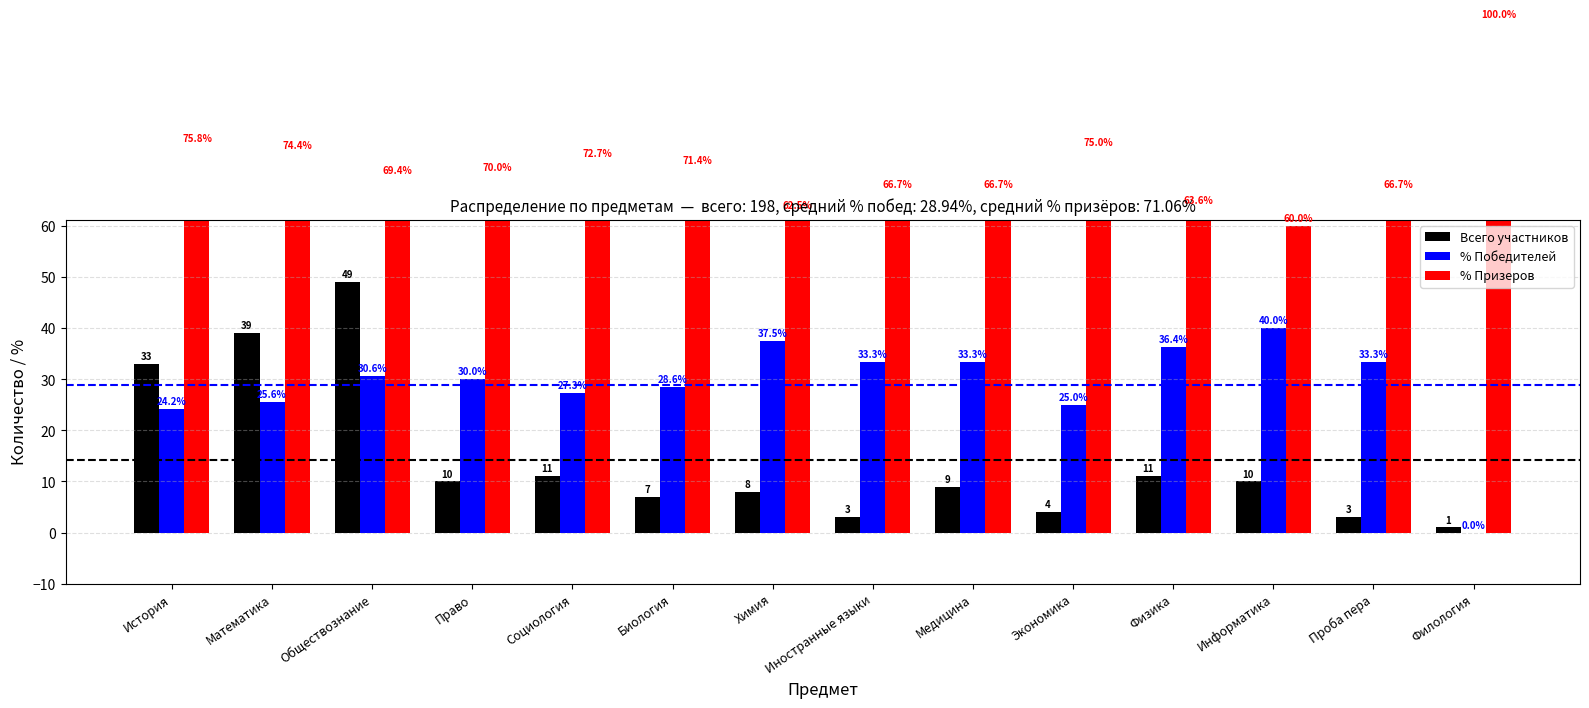

What is the approximate value of Всего участников at Математика?

39.0